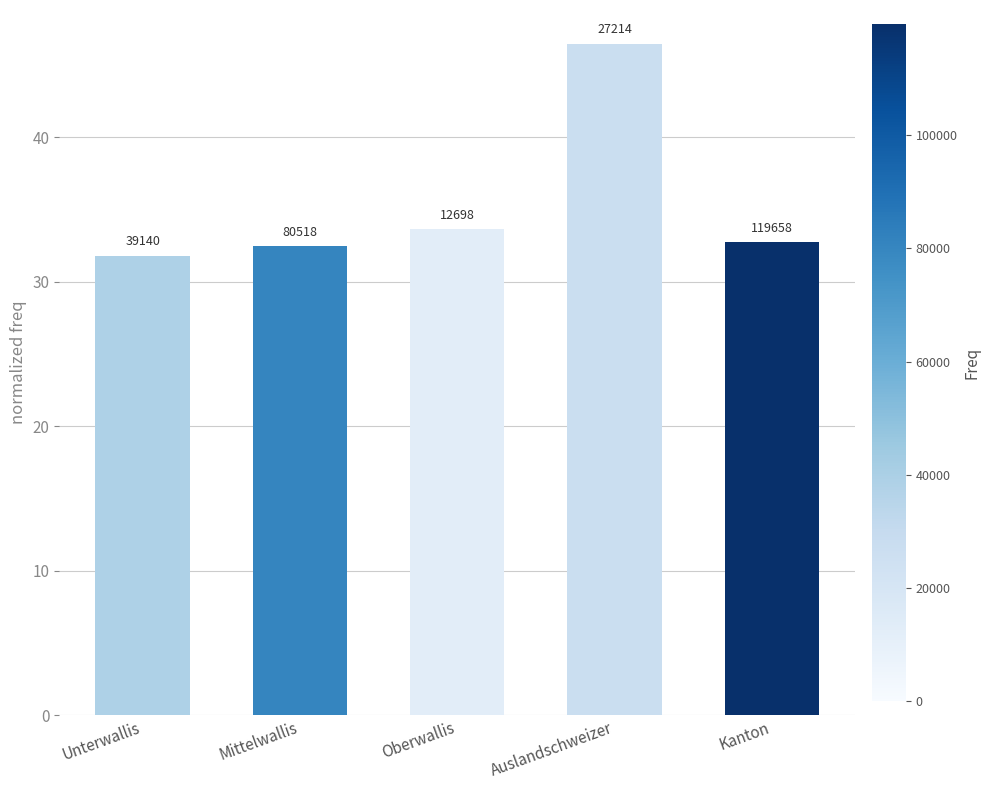

The chart shows a value of 32.7 at Kanton. True or false?

True